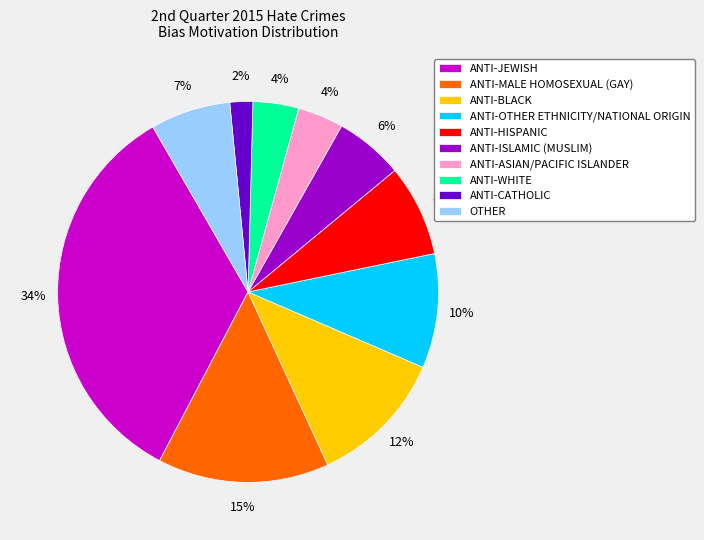

How many segments does this pie chart have?

10